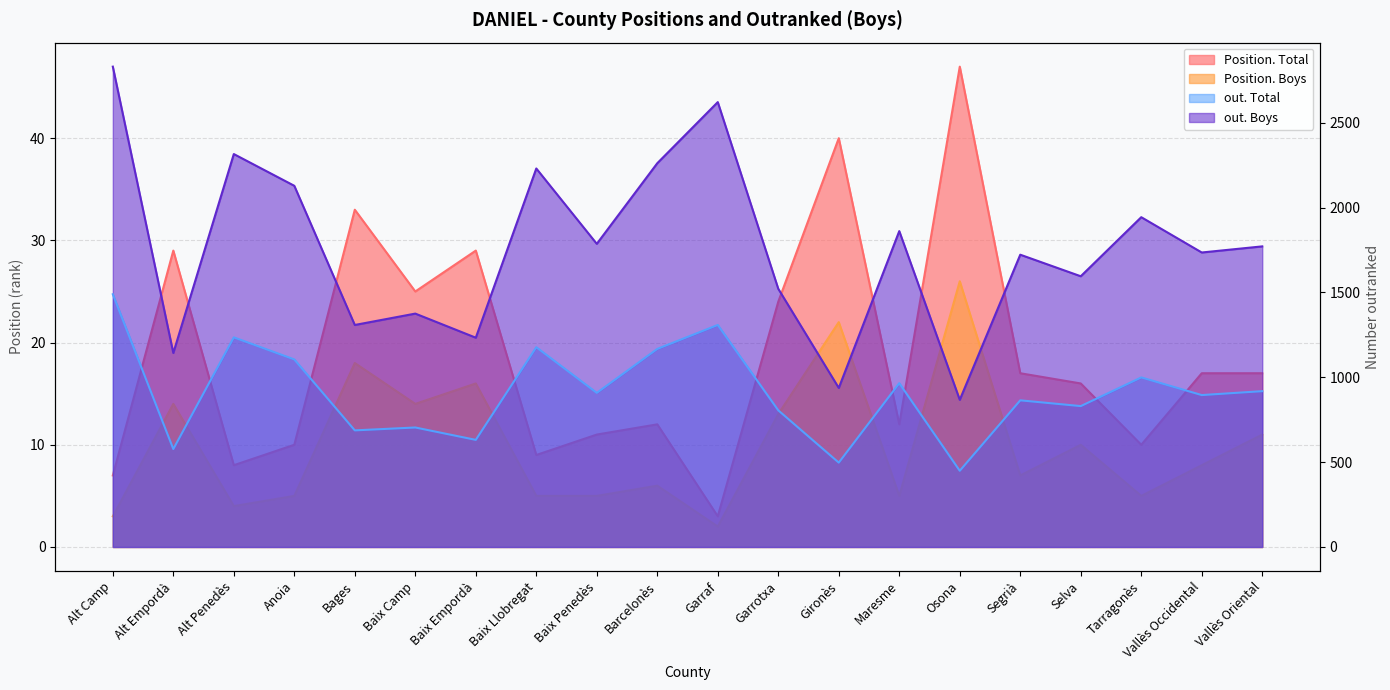

Is it true that out. Boys equals 1861 at Maresme?

True